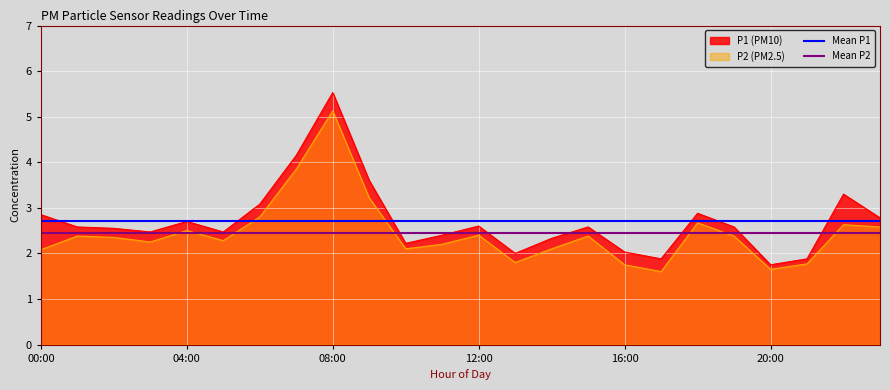

What is the sum of the Mean P1 values at 04:00 and 00:00?

5.4